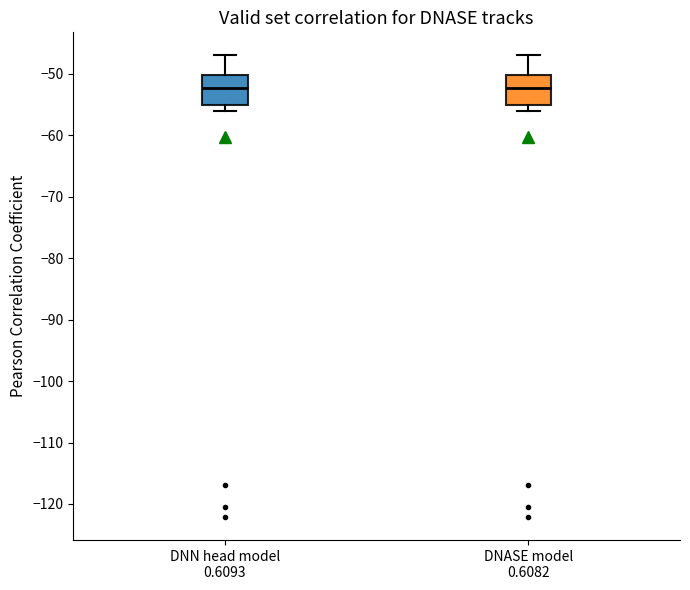

Reading left to right, transcribe this box plot: for each box, give where its median line is, the range the box spans, and where its two whiskers end, as read against the y-axis. The values are not printed on the chart, so give them approximately, as read against the axis.

DNN head model 0.6093: median -52, box -55 to -50, whiskers -56 to -47
DNASE model 0.6082: median -52, box -55 to -50, whiskers -56 to -47